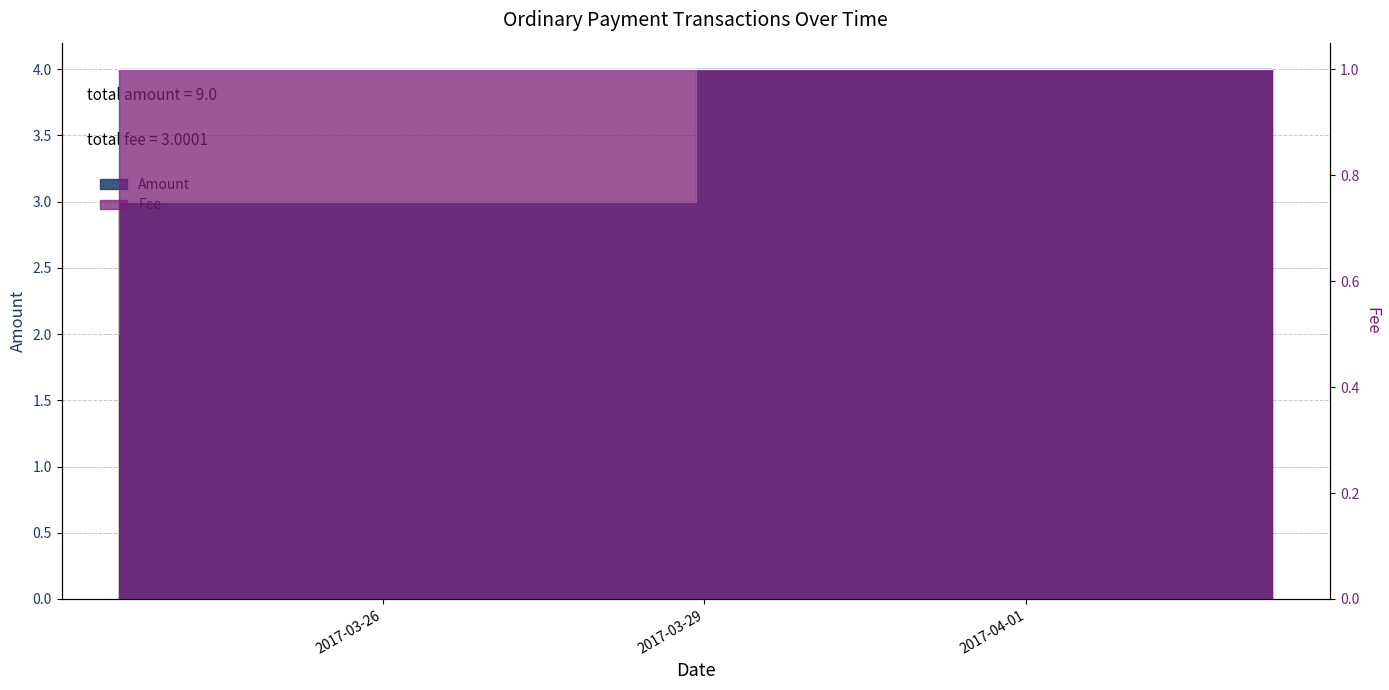

What is the sum of all Fee values?

3.0